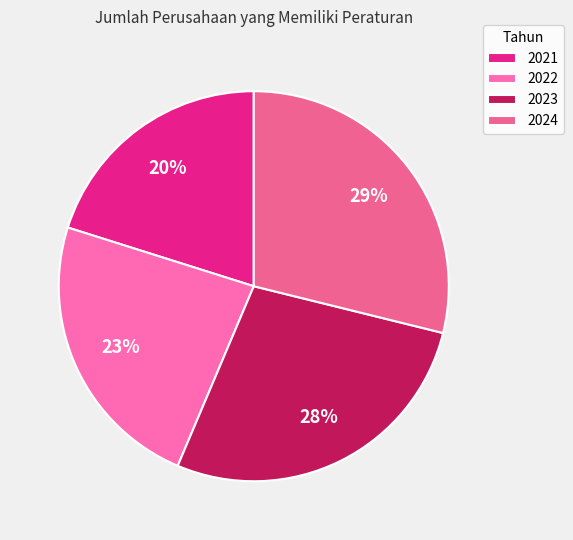

The 2023 slice represents 28% of the pie. True or false?

True